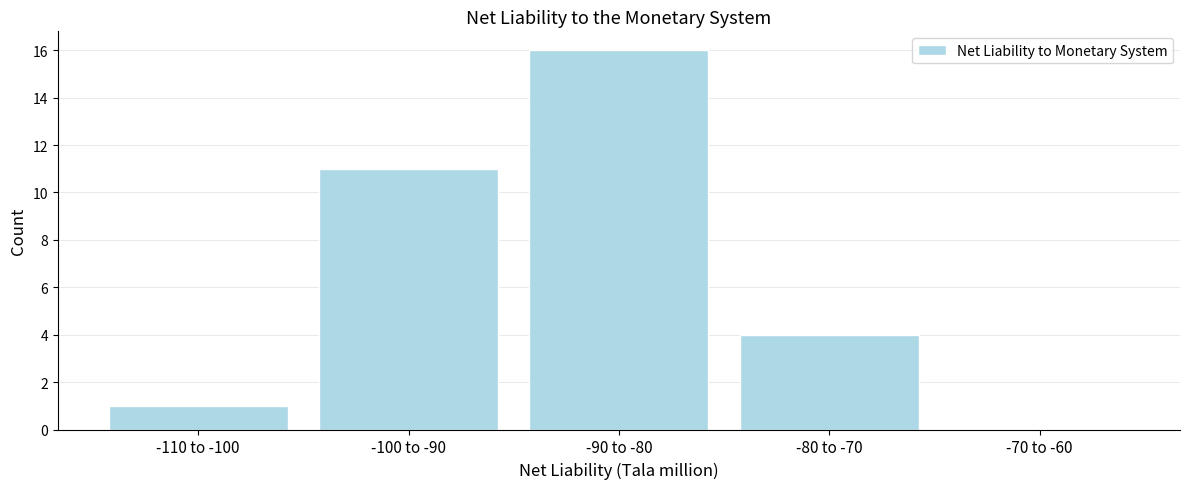

Reading left to right, what are all the values shown in this chart?

-110 to -100=1	-100 to -90=11	-90 to -80=16	-80 to -70=4	-70 to -60=0